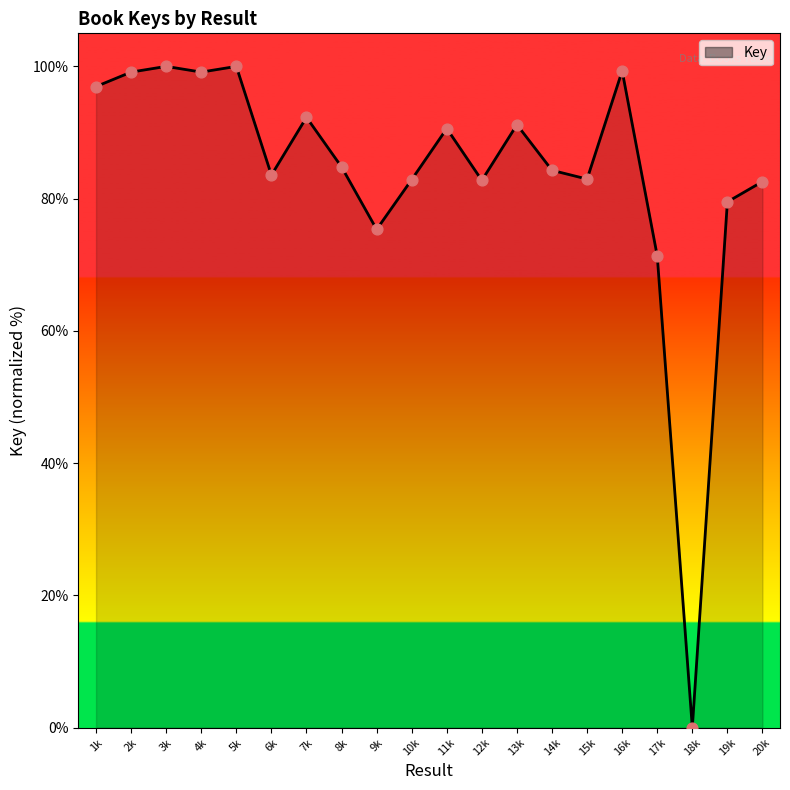

Between 18k and 13k, which is larger?

13k